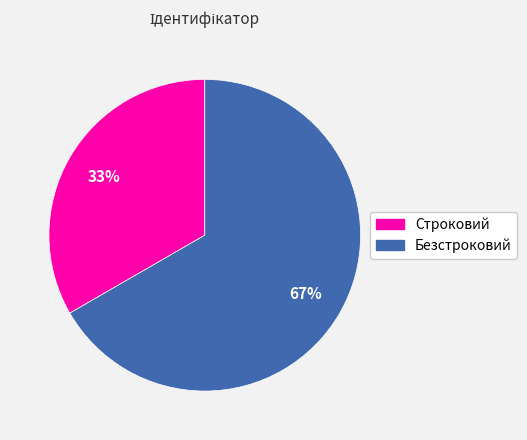

Approximately how many times larger is the value at Безстроковий compared to Строковий?

2.0